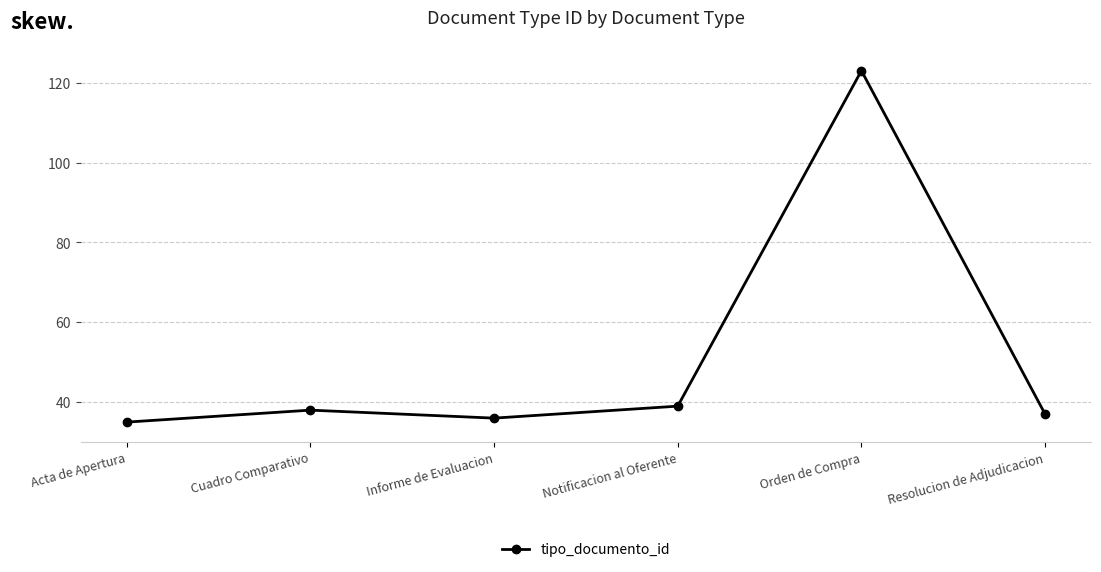

Rank the categories by value from highest to lowest.

Orden de Compra, Notificacion al Oferente, Cuadro Comparativo, Resolucion de Adjudicacion, Informe de Evaluacion, Acta de Apertura